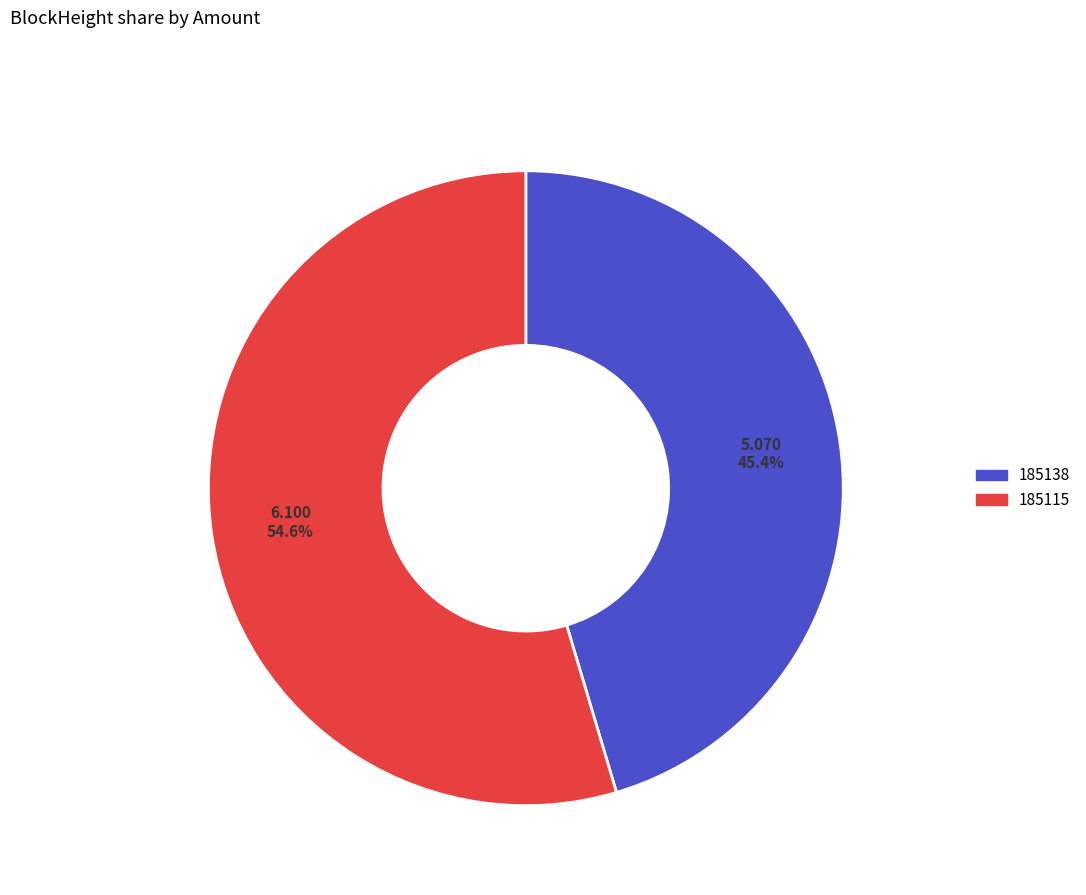

What percentage do 185138 and 185115 together represent?

100.0%